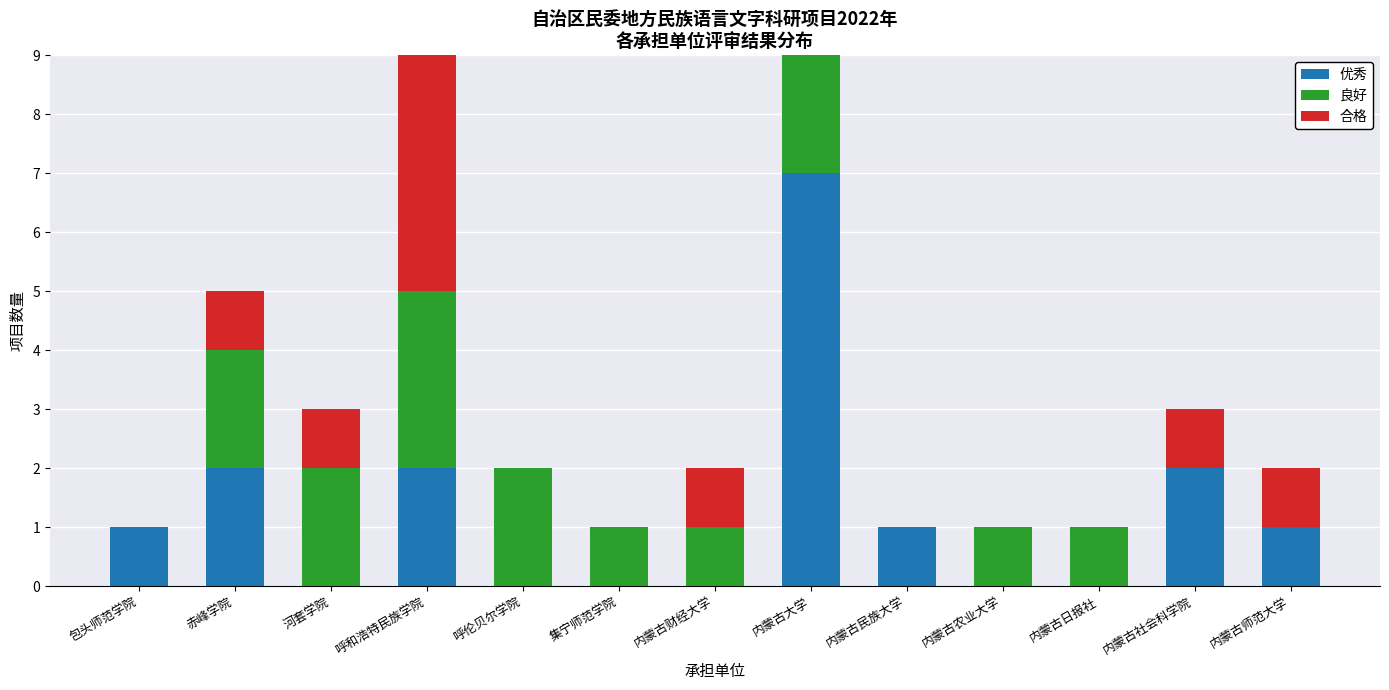

At which label does 优秀 reach its peak?

内蒙古大学